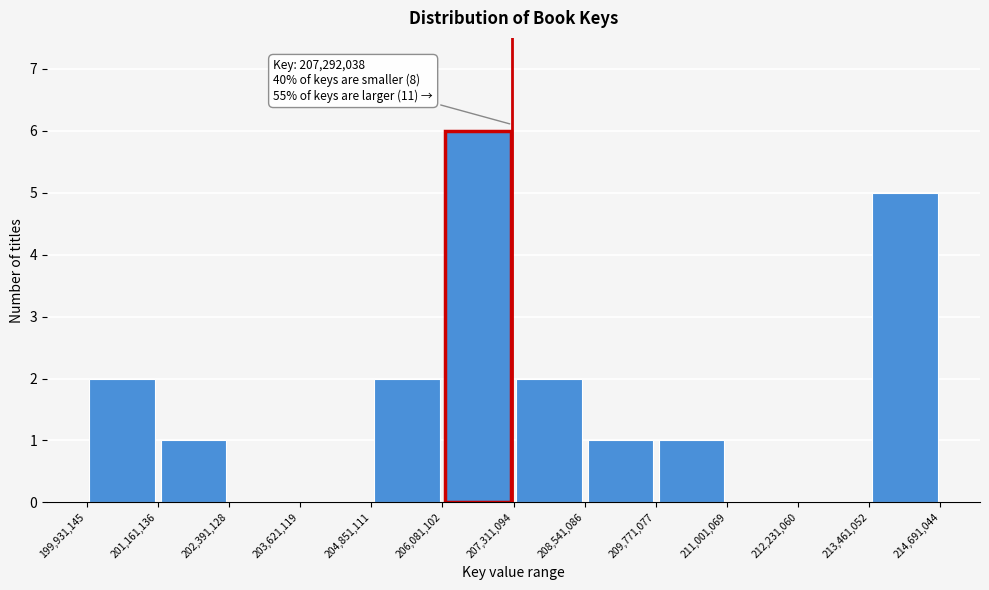

Over which range of the x-axis is the bar tallest?

206,081,102 to 207,311,094